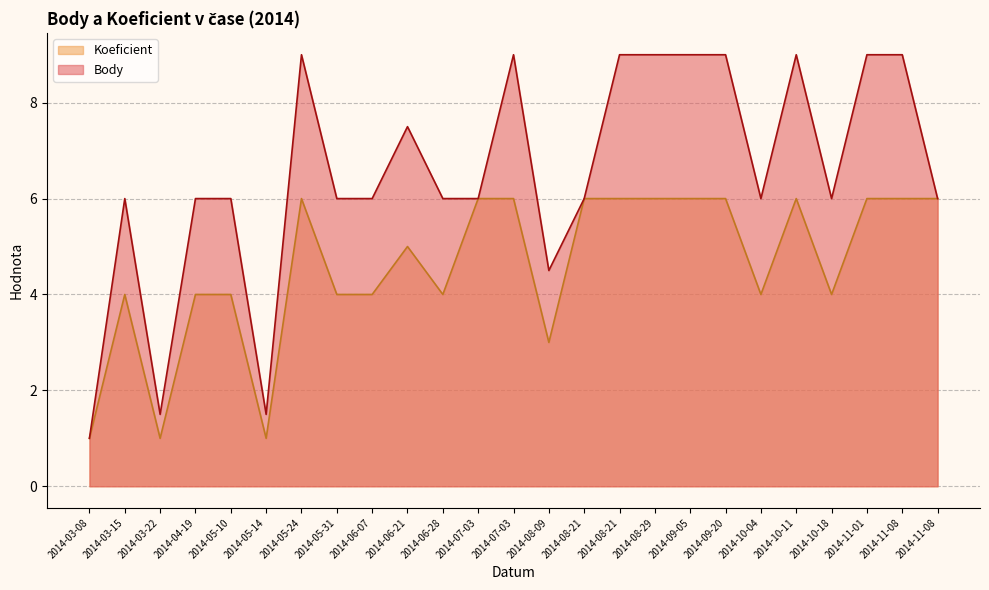

What is the spread (max minus min) of values at 2014-04-19?

2.0